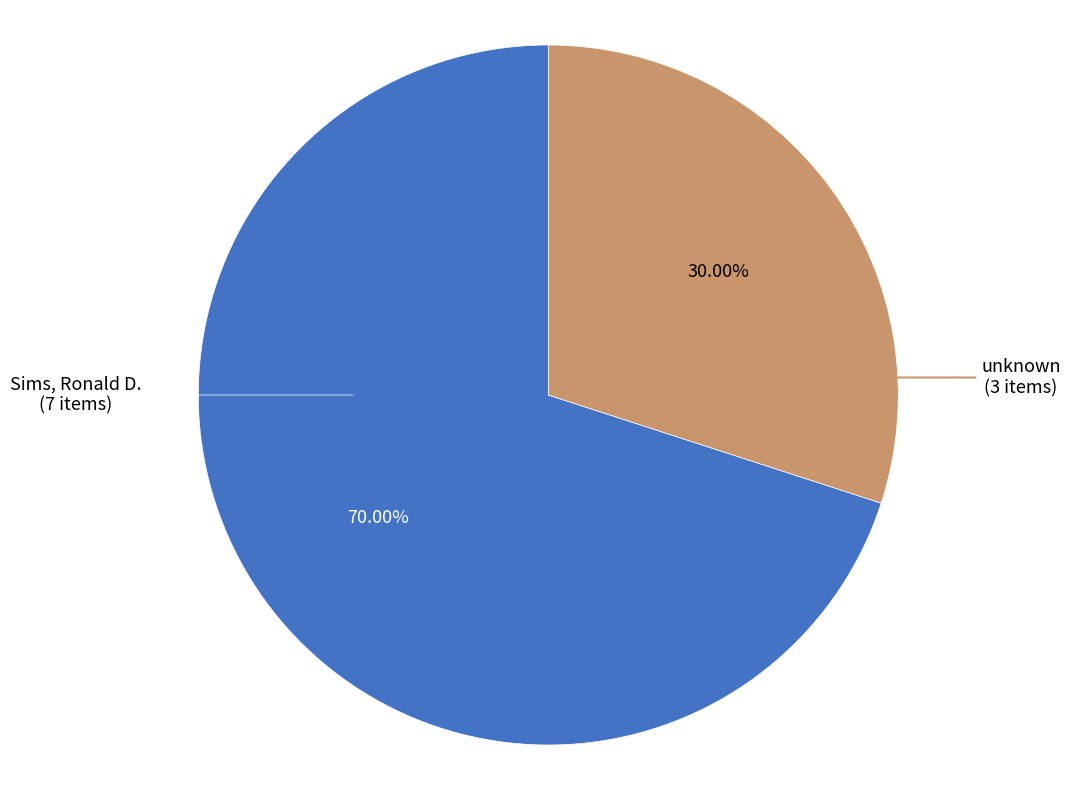

Which slice is the smallest?

unknown